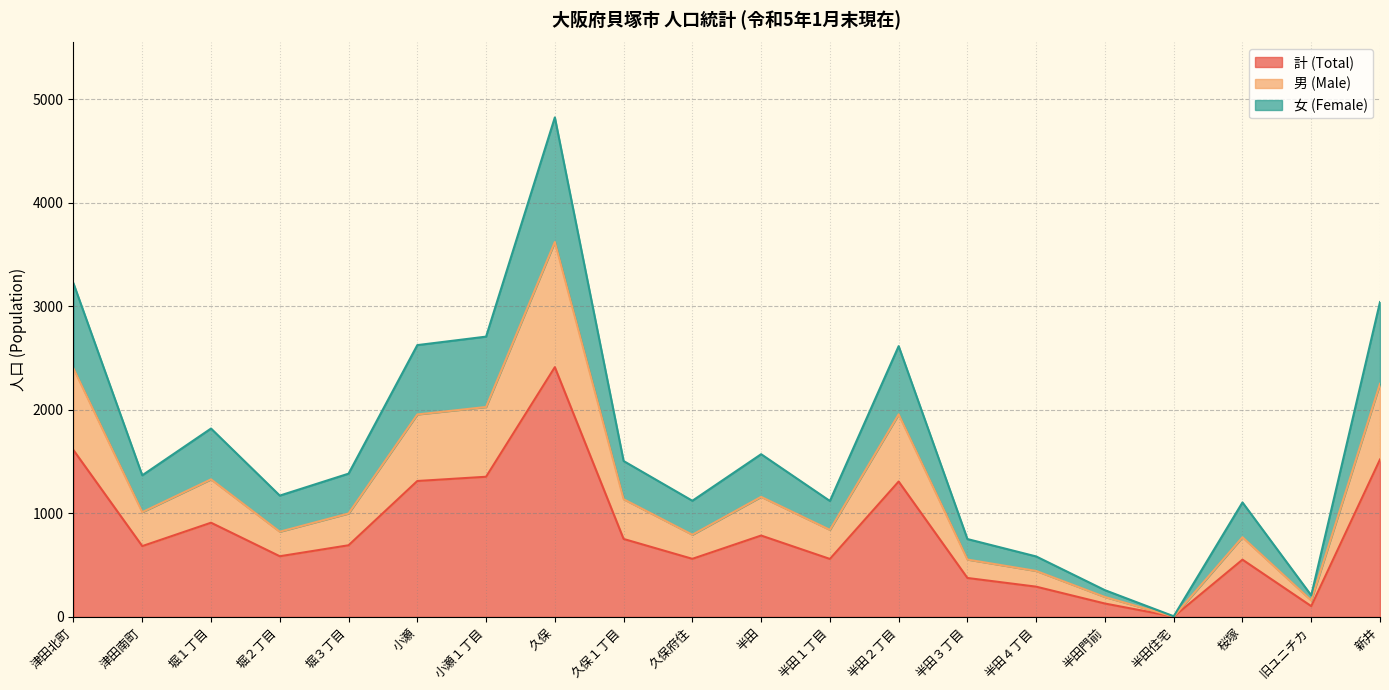

What is the difference between the second highest and minimum values in the 男 (Male) series?

2397